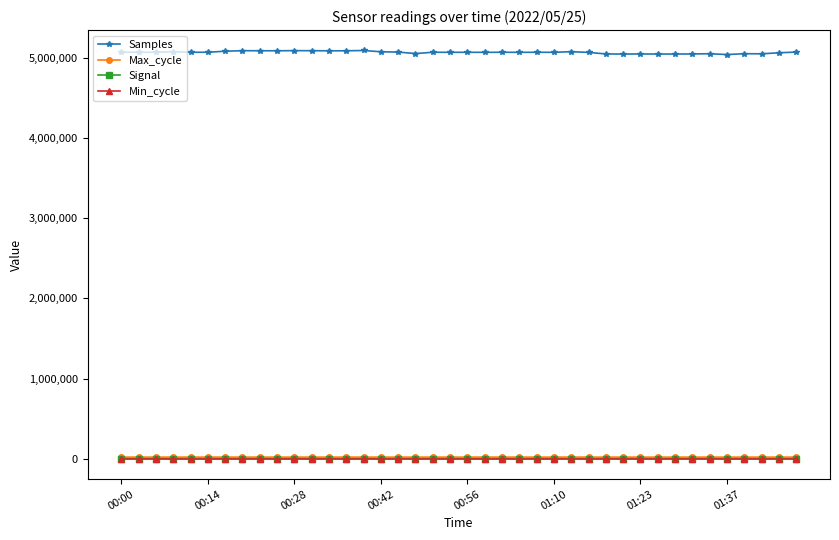

True or false: Min_cycle and Signal cross at least once.

False